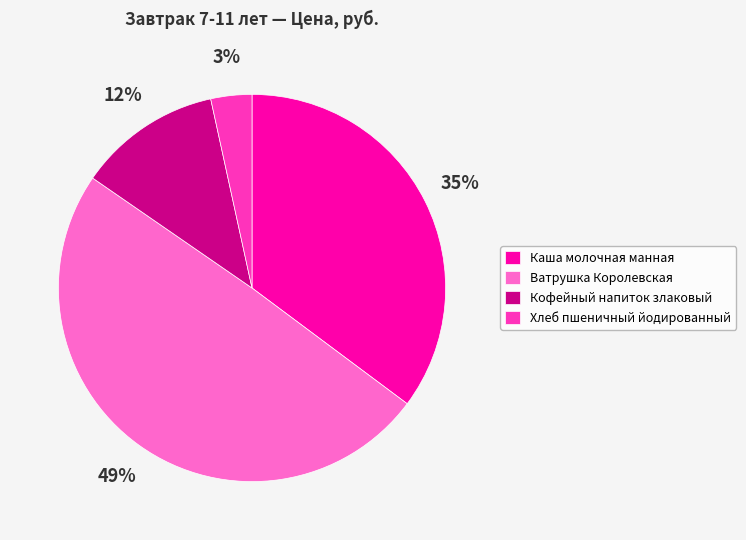

To the nearest percent, what is the average slice percentage?

25%